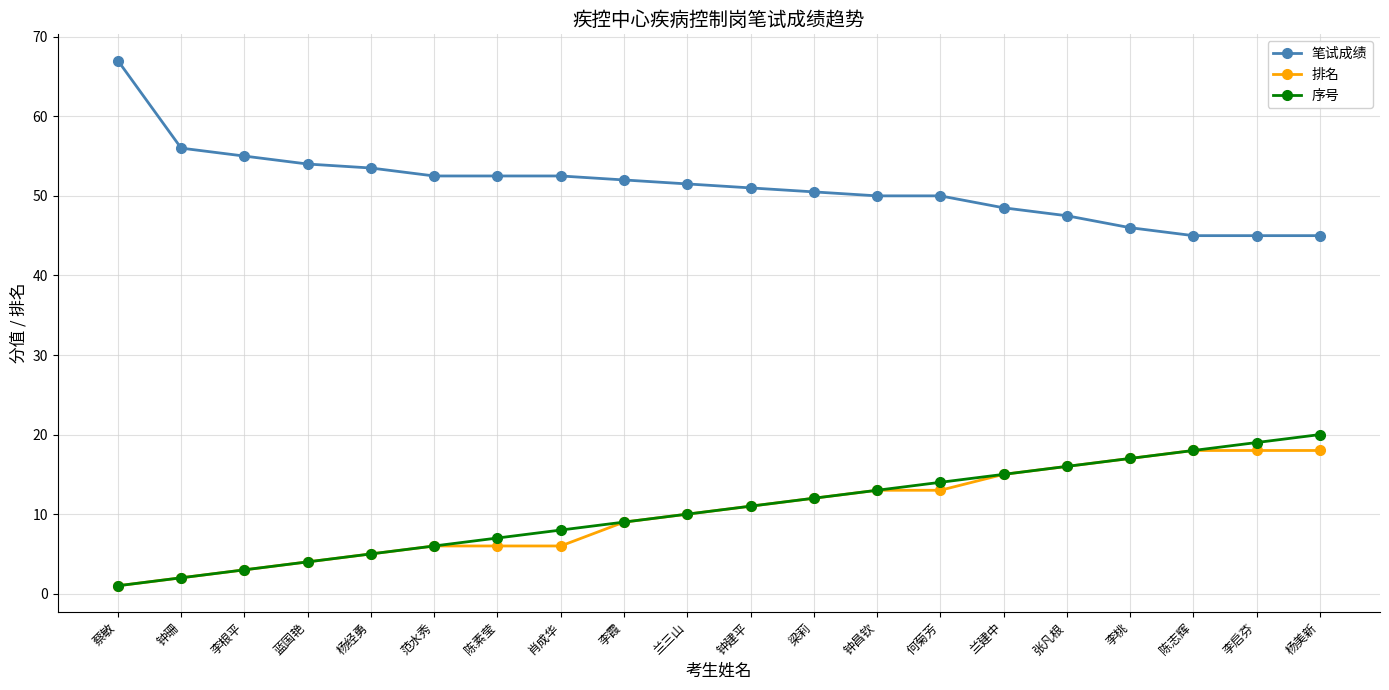

What is the sum of the 排名 values at 梁莉 and 钟昌钦?

25.0